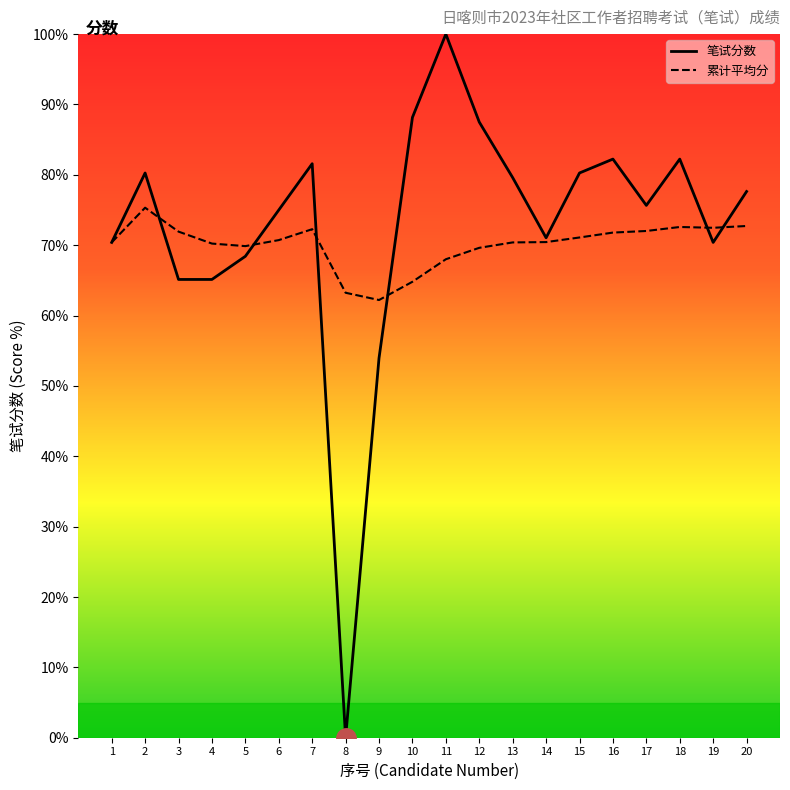

At which category does 笔试分数 reach its first local peak?

2